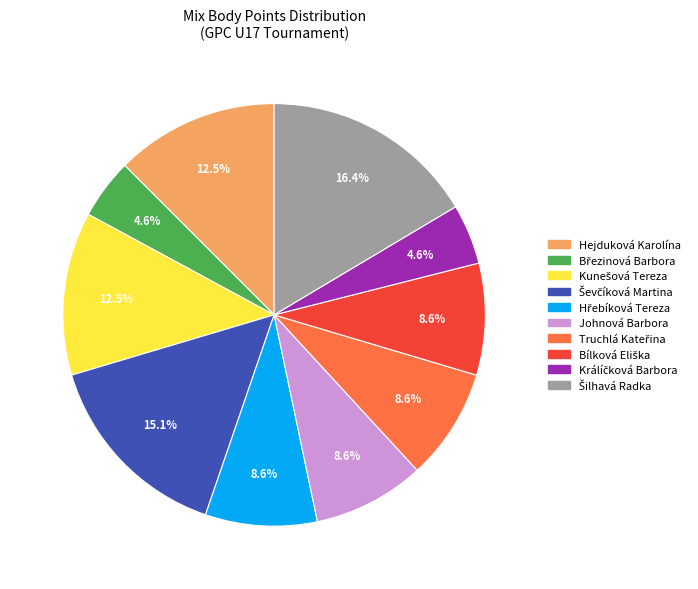

Does any single category account for the majority?

No